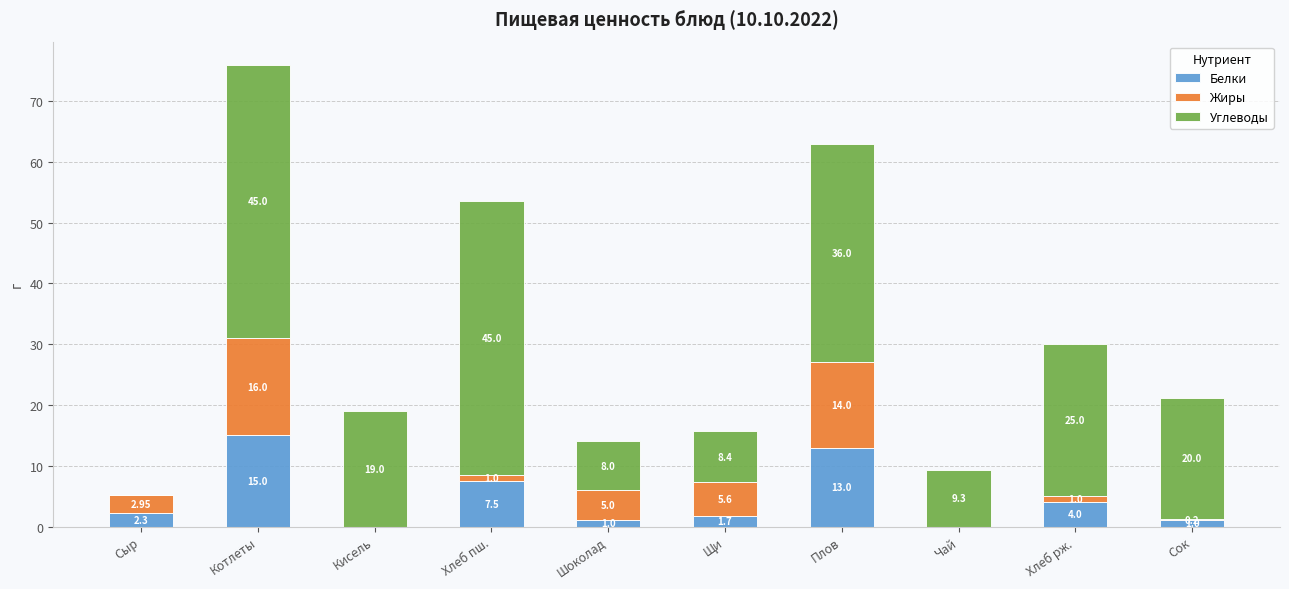

Does the chart contain stacked bars?

Yes